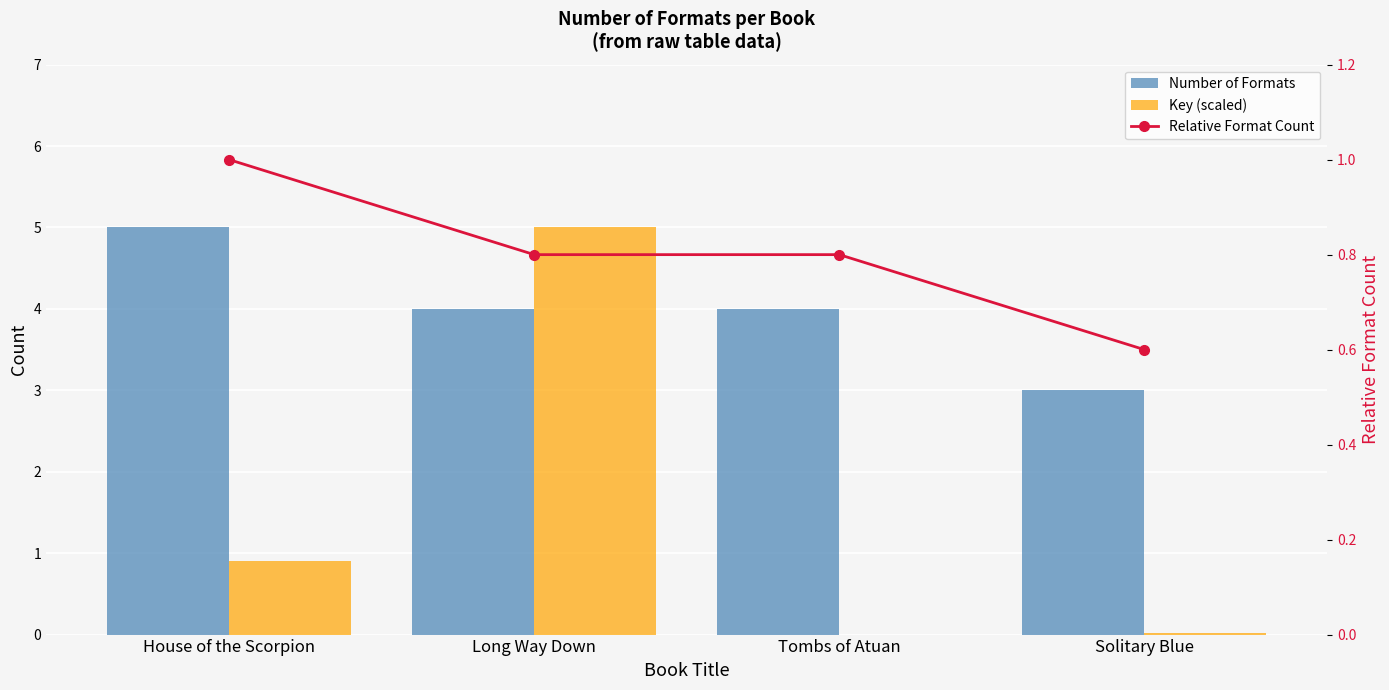

Reading left to right, list all the values displayed in this chart.

Number of Formats: House of the Scorpion=5.0	Long Way Down=4.0	Tombs of Atuan=4.0	Solitary Blue=3.0
Key (scaled): House of the Scorpion=0.9	Long Way Down=5.0	Tombs of Atuan=0.0	Solitary Blue=0.0
Relative Format Count: House of the Scorpion=1.0	Long Way Down=0.8	Tombs of Atuan=0.8	Solitary Blue=0.6